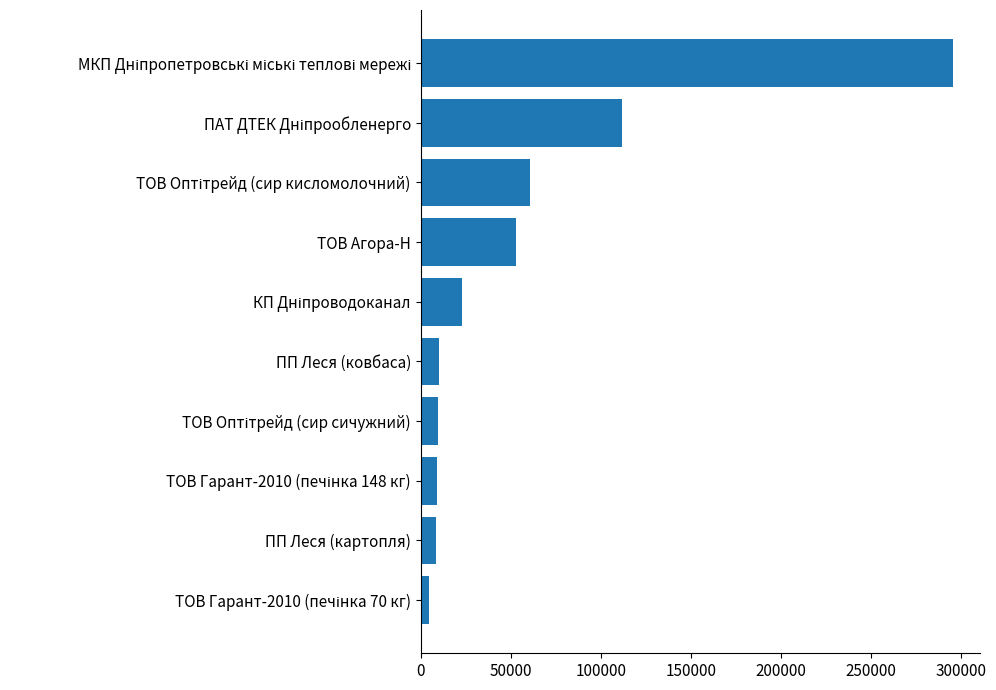

What is the sum of all values?

586874.1